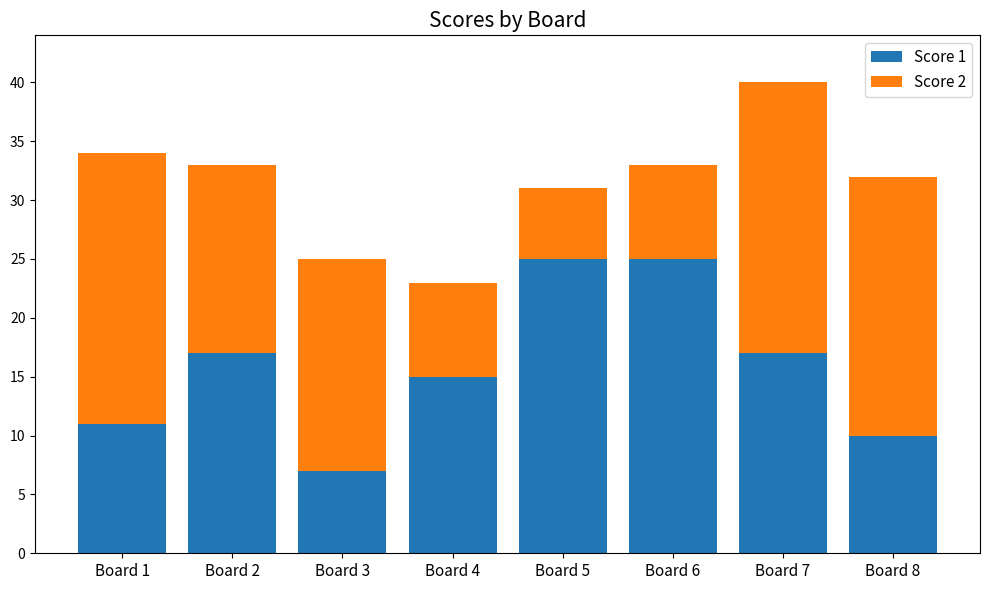

At which category is the sum across all series the highest?

Board 7